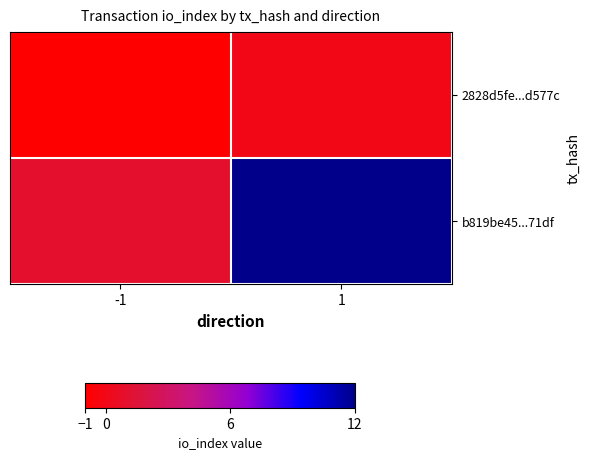

How many series are shown in this chart?

2